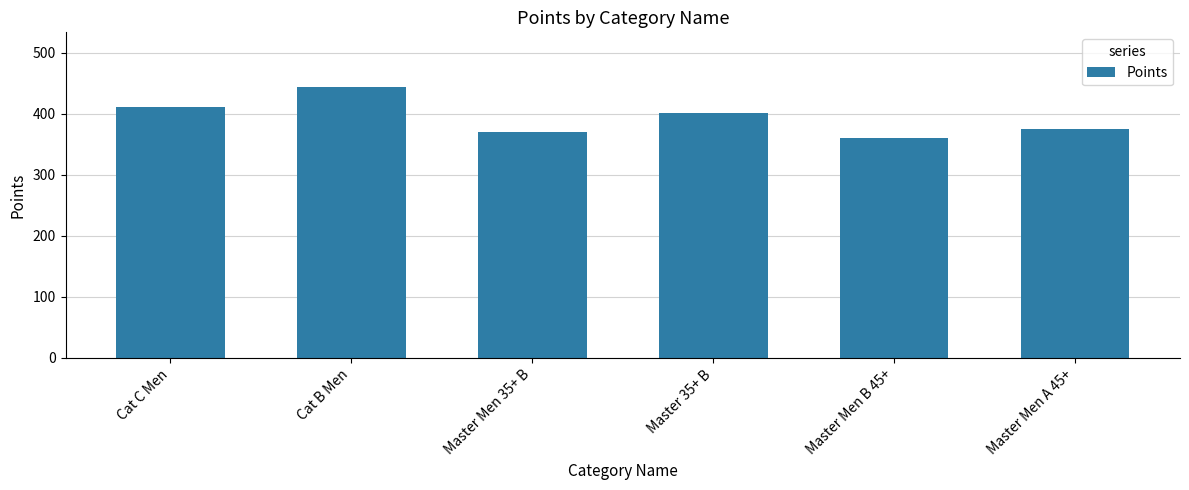

Which label corresponds to the smallest value in the chart?

Master Men B 45+